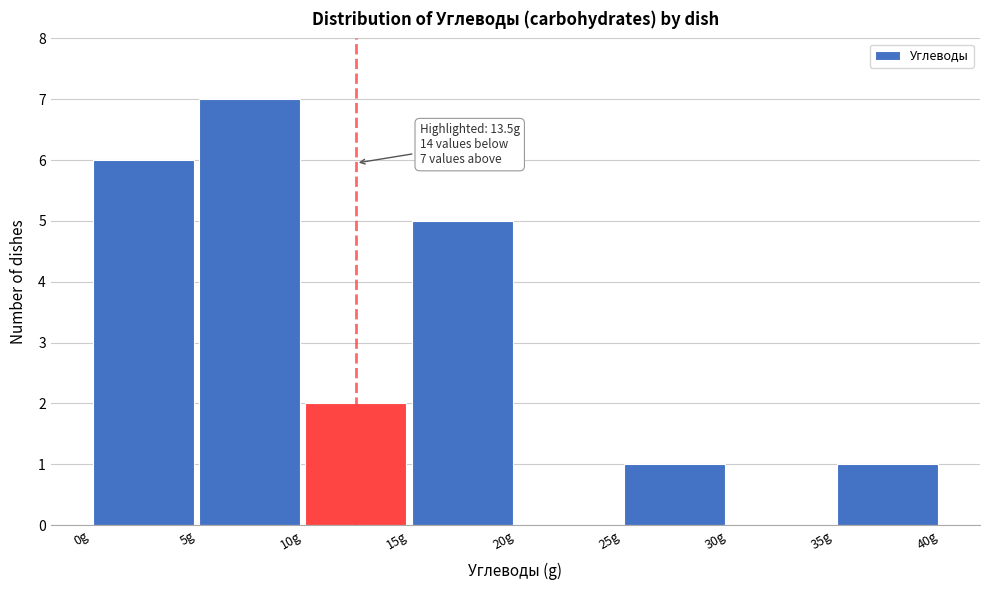

Over which range of the x-axis is the bar tallest?

5 to 10